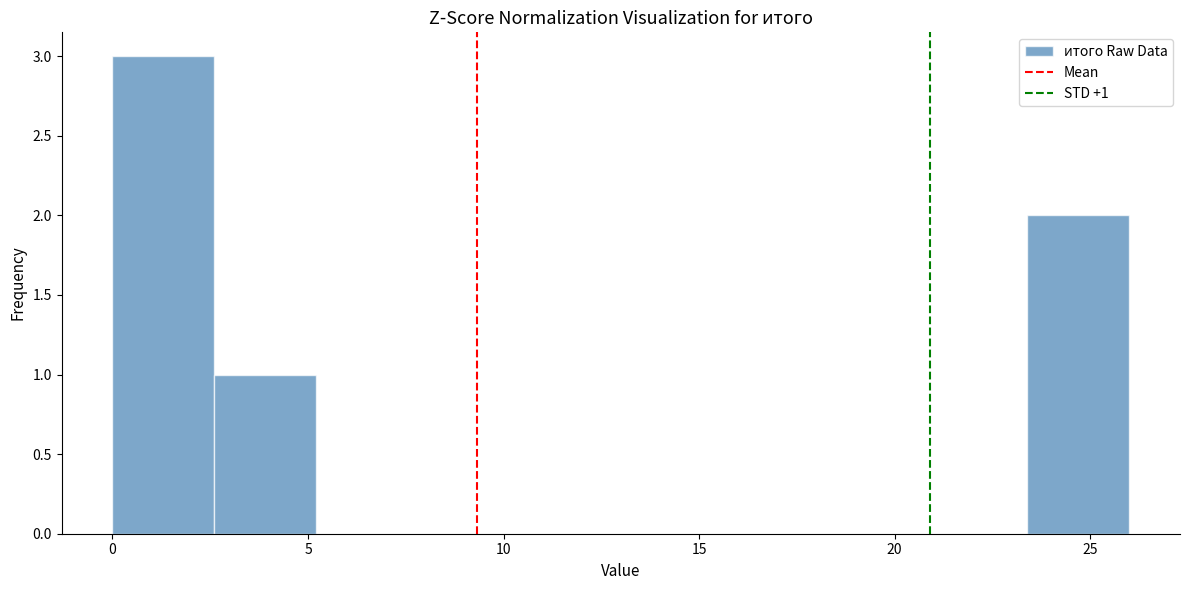

Over which range of the x-axis is the bar tallest?

0.0 to 2.6